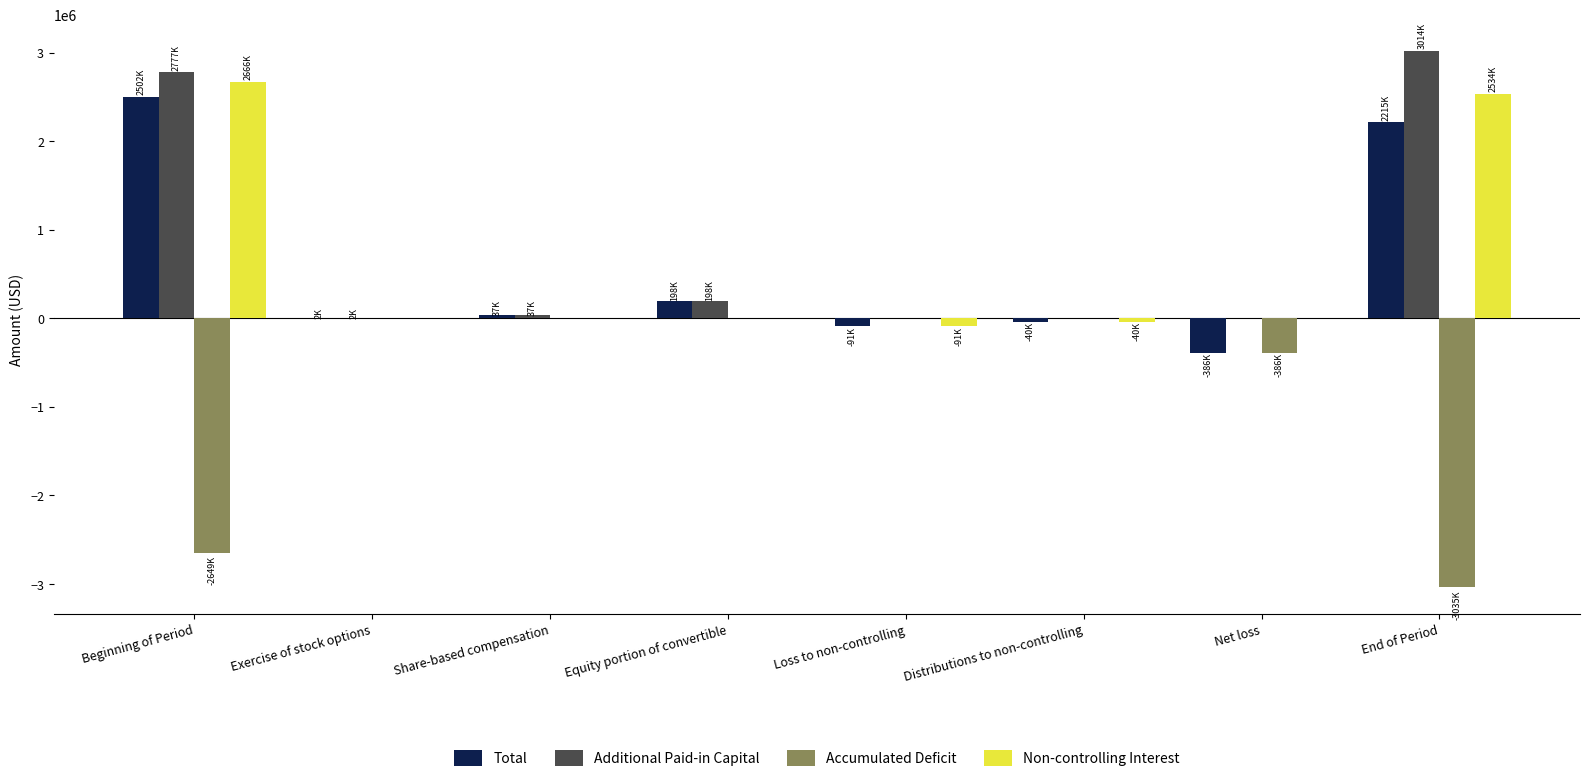

Which category has the highest value in the Total series?

Beginning of Period